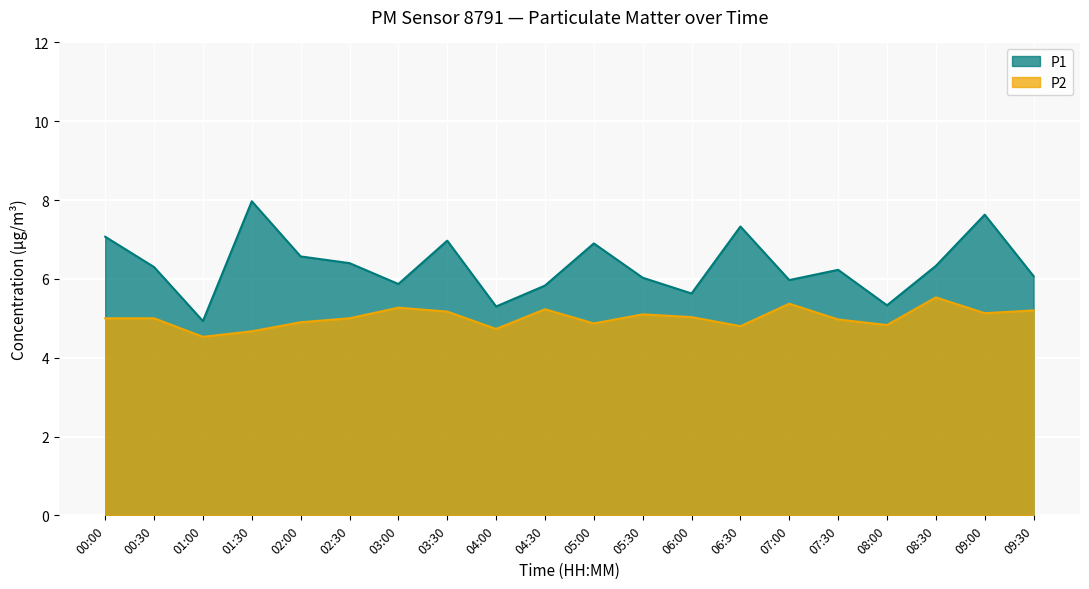

True or false: P2 has more than 0 points higher than both neighbors.

True